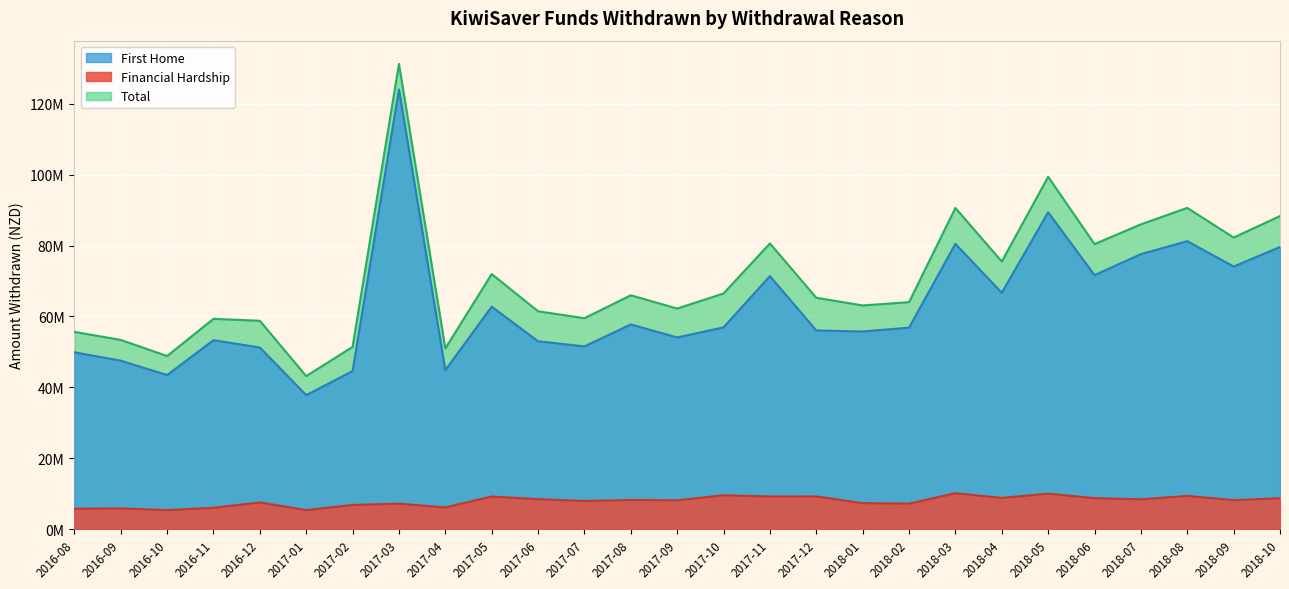

The Total series shows 31204977 at 2018-08. True or false?

False